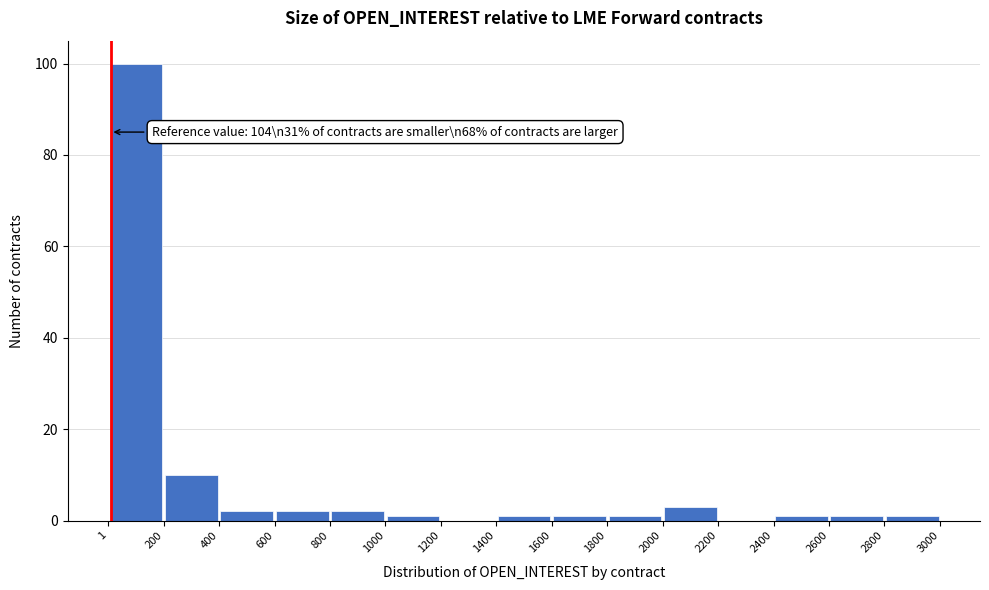

Over which range of the x-axis is the bar tallest?

1 to 200